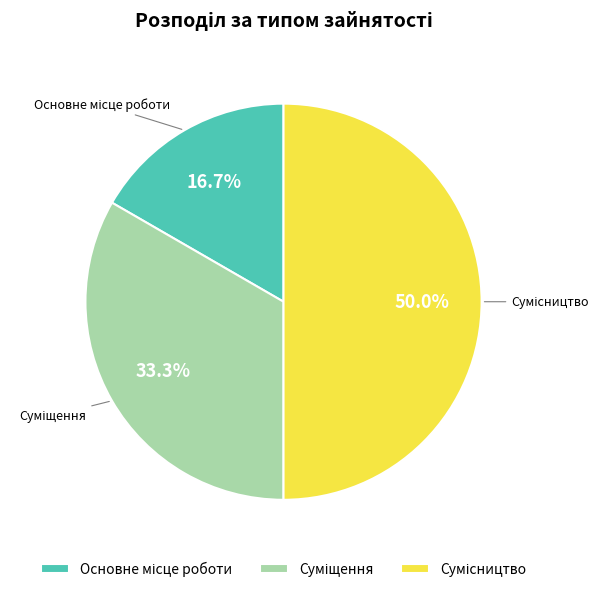

Does Сумісництво account for over 50% of the chart?

No